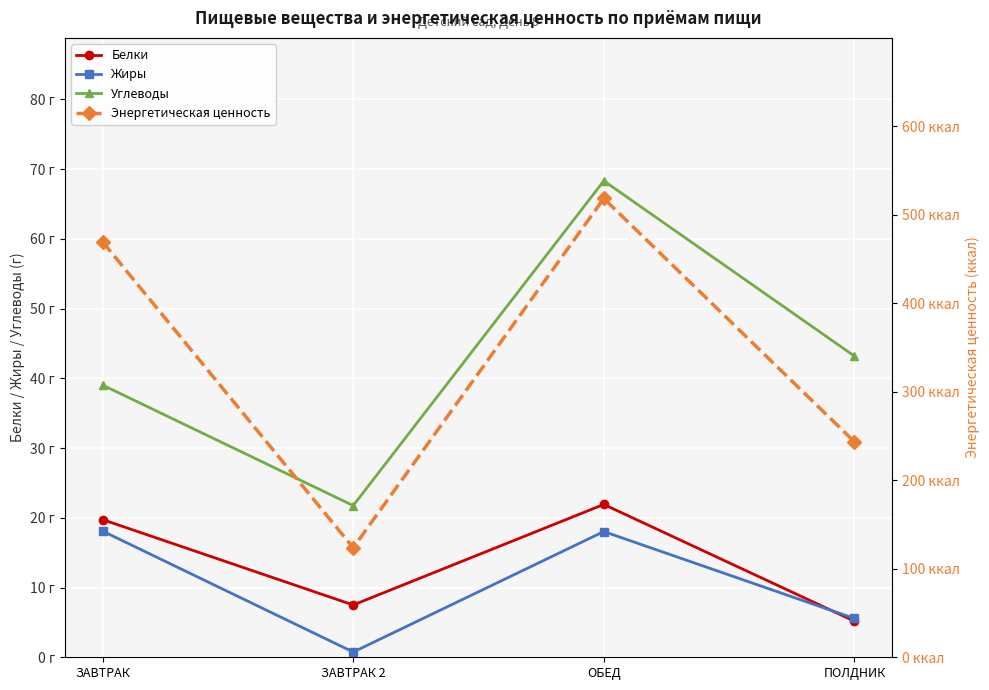

What is the maximum value for Энергетическая ценность?

518.4